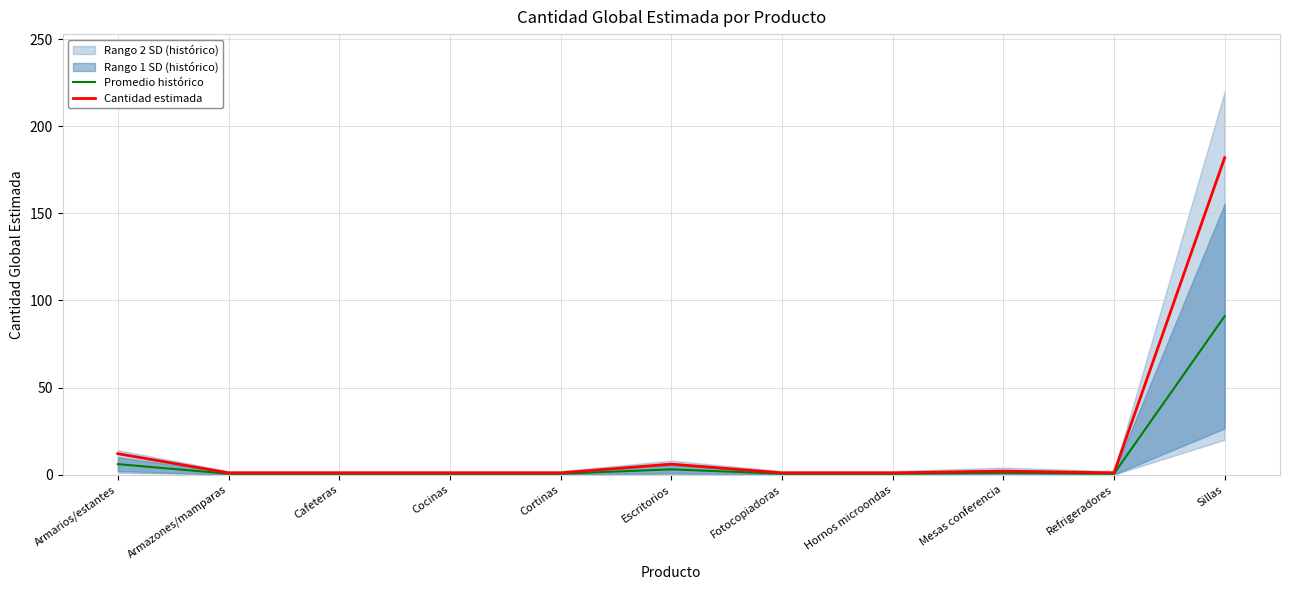

List the labels in order of Cantidad estimada value, smallest first.

Armazones/mamparas, Cafeteras, Cocinas, Cortinas, Fotocopiadoras, Hornos microondas, Refrigeradores, Mesas conferencia, Escritorios, Armarios/estantes, Sillas